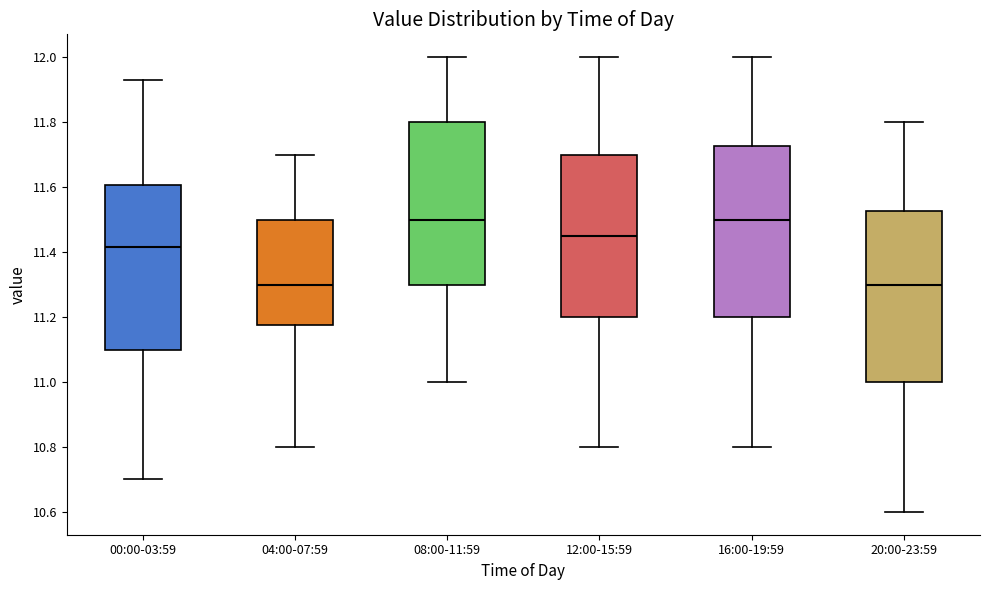

Where does the median line of the box for 20:00-23:59 sit on the y-axis? The values are not printed on the chart, so give them approximately, as read against the axis.

11.30